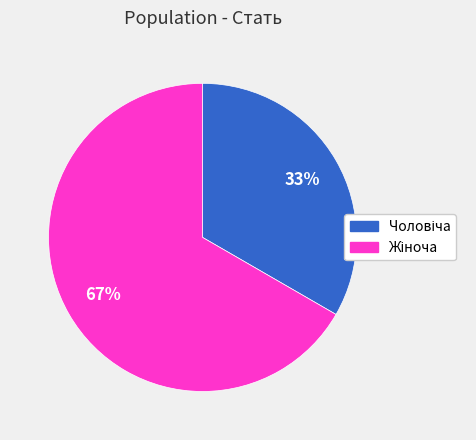

Does any single category account for the majority?

Yes